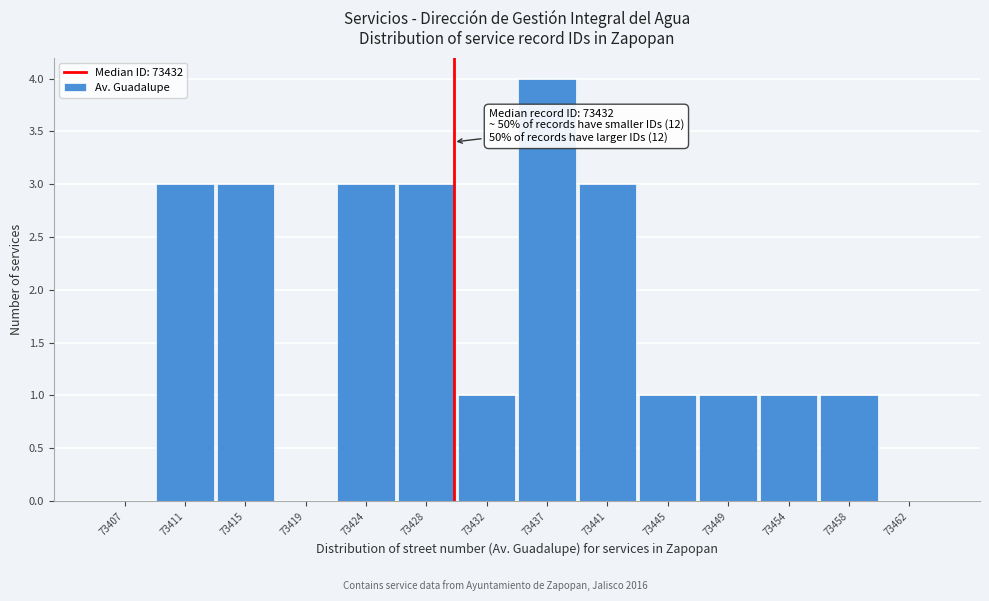

Reading left to right, extract all data points from this chart.

73407=0	73411=3	73415=3	73419=0	73424=3	73428=3	73432=1	73437=4	73441=3	73445=1	73449=1	73454=1	73458=1	73462=0